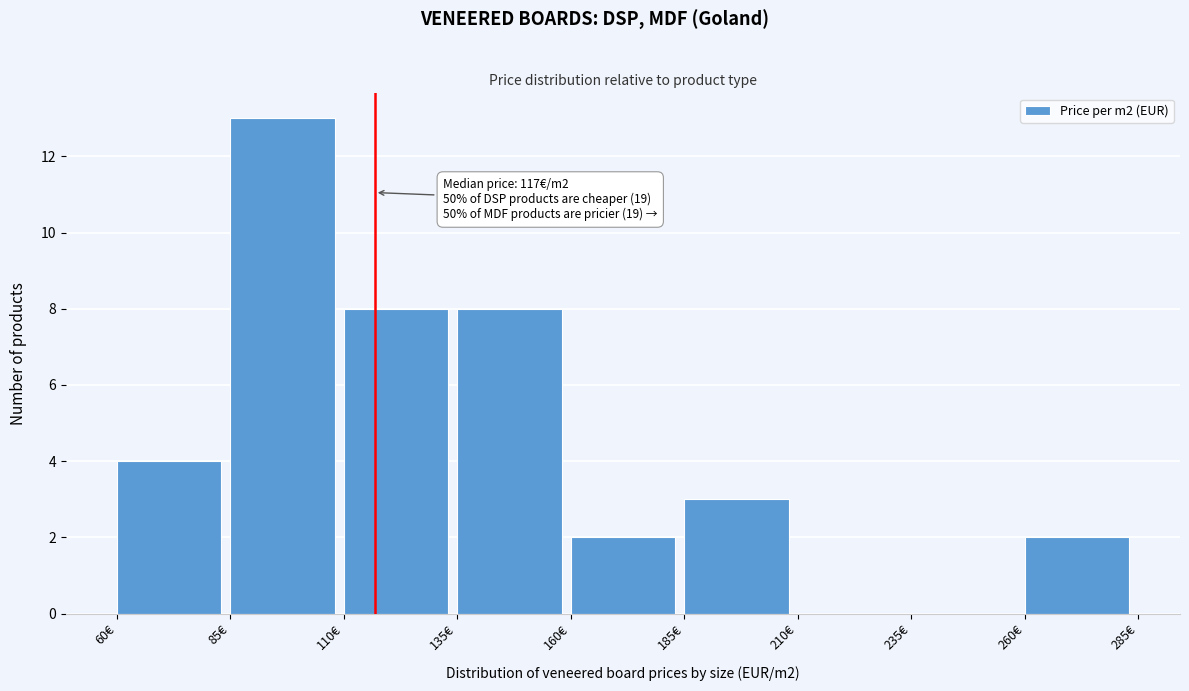

Which range on the x-axis has the tallest bar?

85 to 110